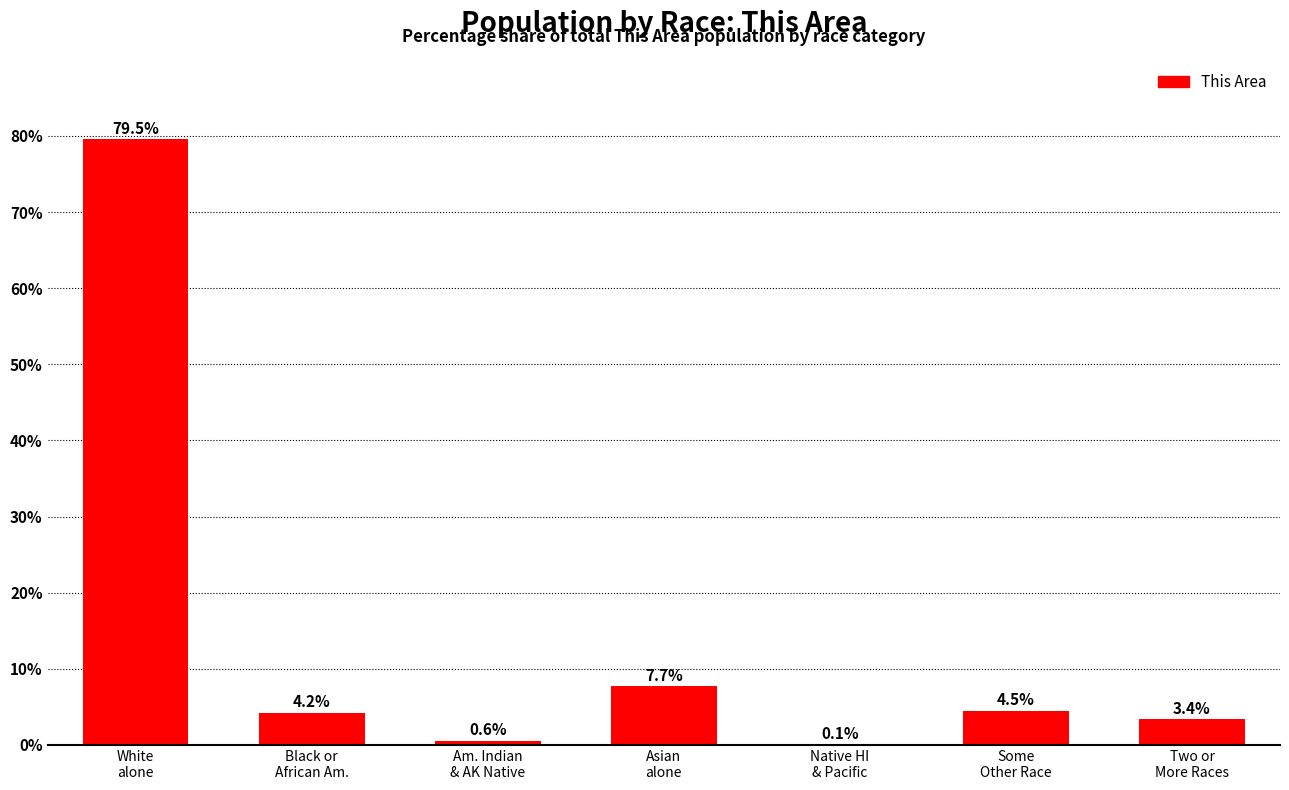

Are the bars horizontal?

No